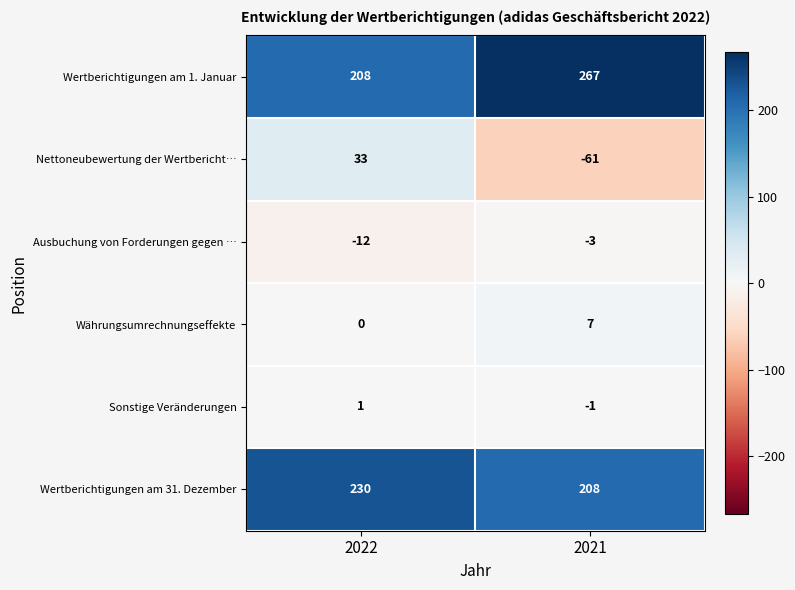

The value of Nettoneubewertung der Wertbericht… at 2021 is -23. True or false?

False